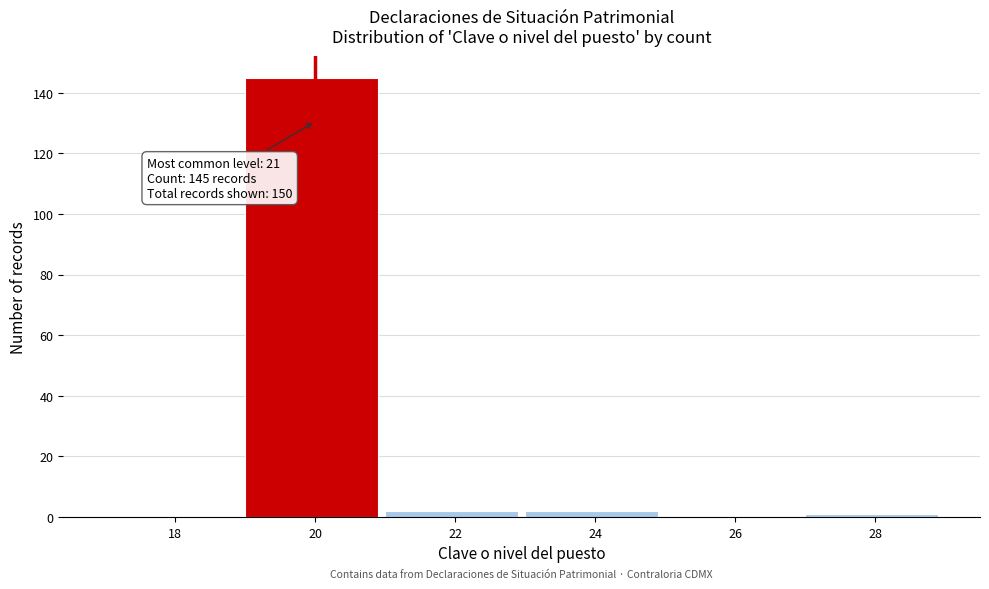

Reading right to left, transcribe all the data shown in this chart.

28=1	26=0	24=2	22=2	20=145	18=0